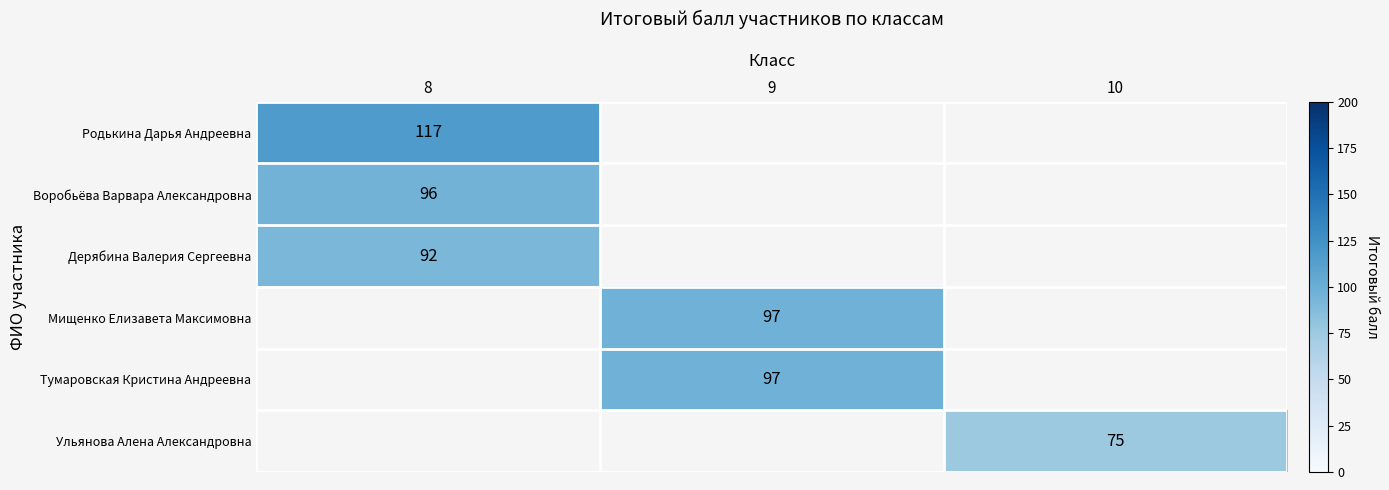

The Тумаровская Кристина Андреевна series shows 152 at 9. True or false?

False